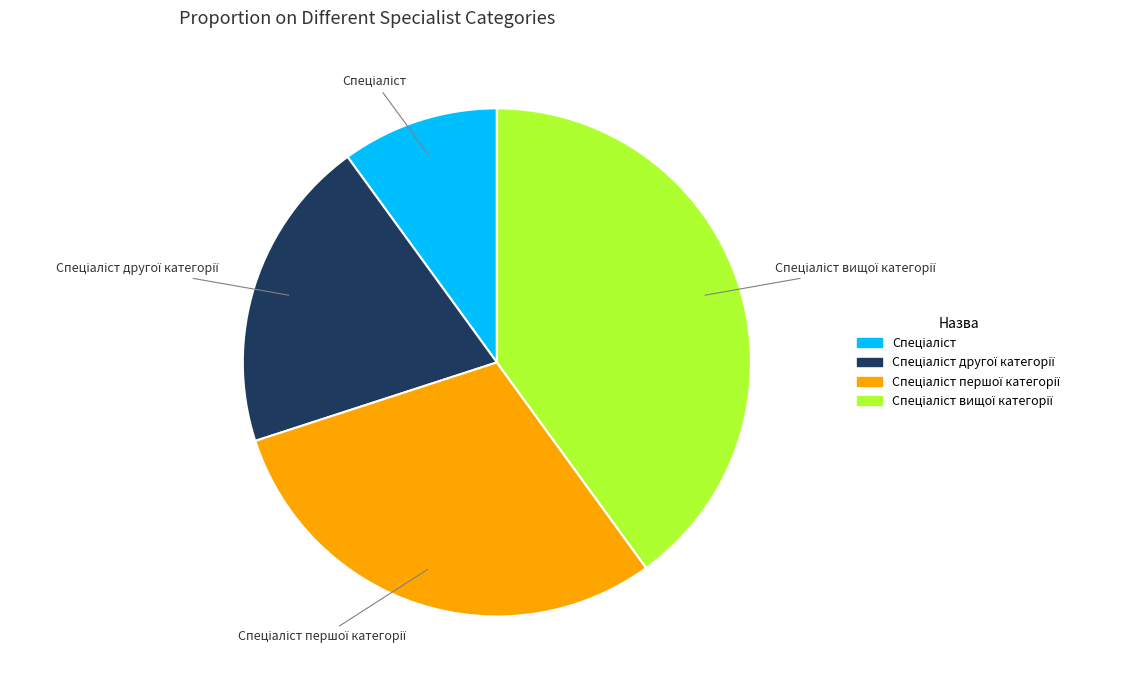

Count the number of slices in the pie.

4